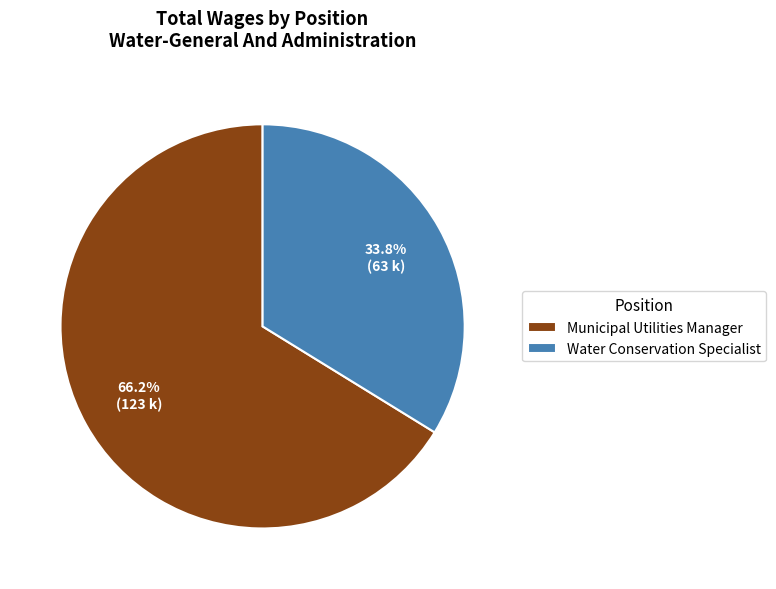

How many slices are in this pie chart?

2